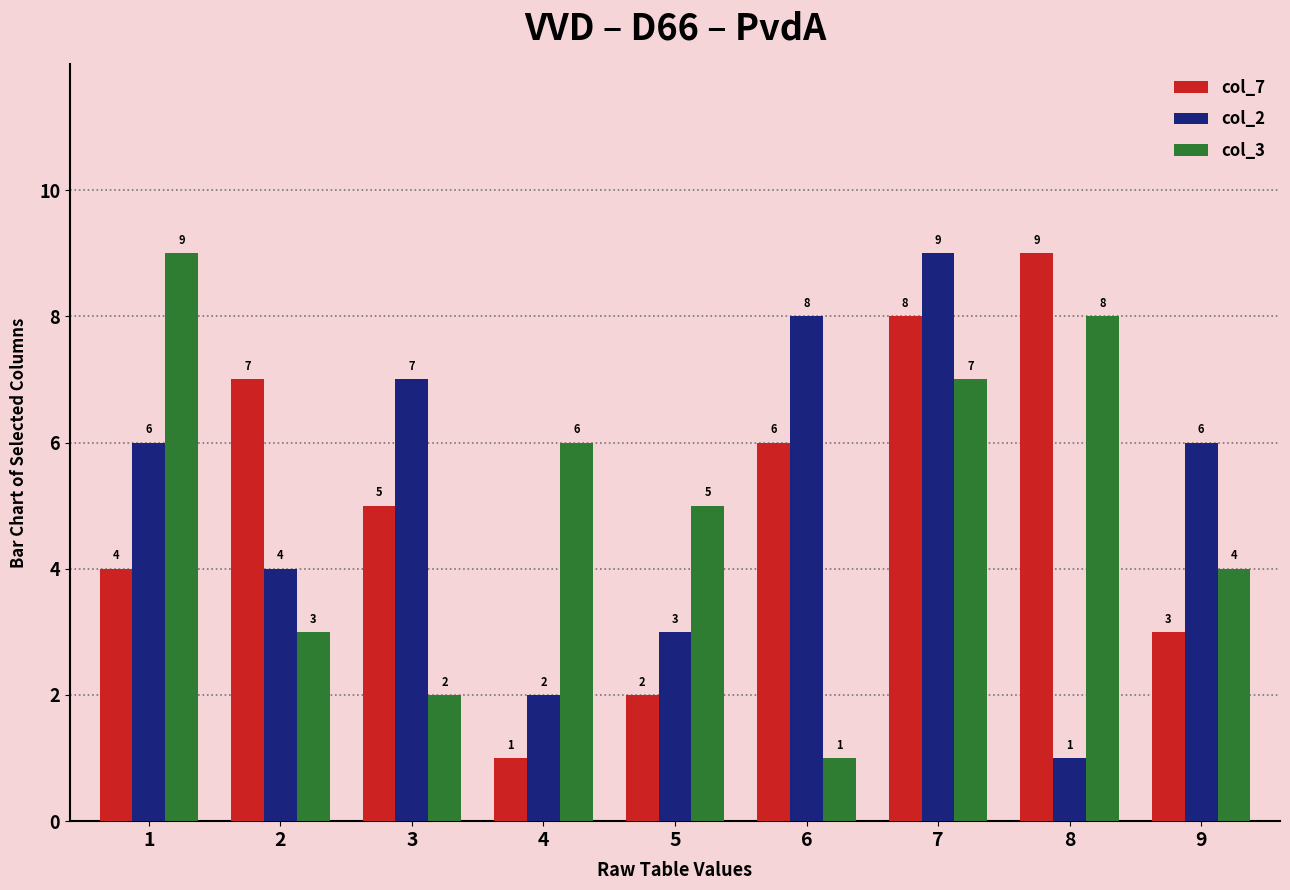

Reading left to right, what are all the values shown in this chart?

col_7: 1=4	2=7	3=5	4=1	5=2	6=6	7=8	8=9	9=3
col_2: 1=6	2=4	3=7	4=2	5=3	6=8	7=9	8=1	9=6
col_3: 1=9	2=3	3=2	4=6	5=5	6=1	7=7	8=8	9=4